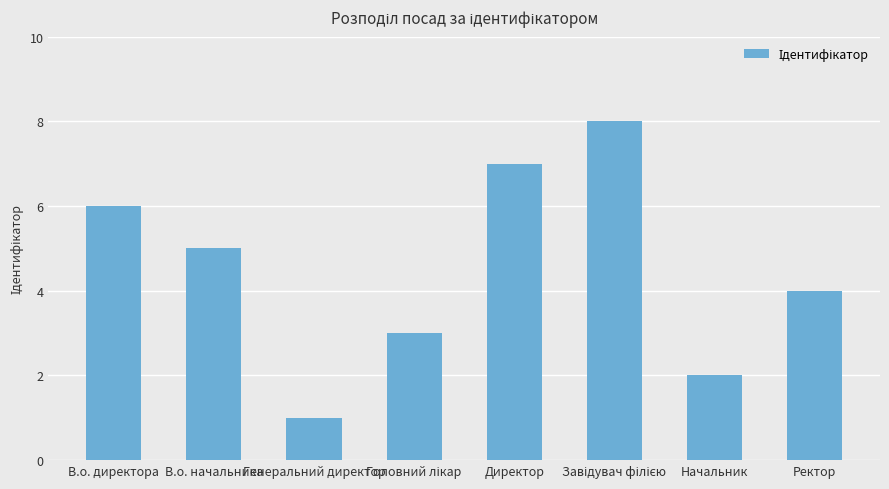

True or false: the data shows 7 at Директор.

True